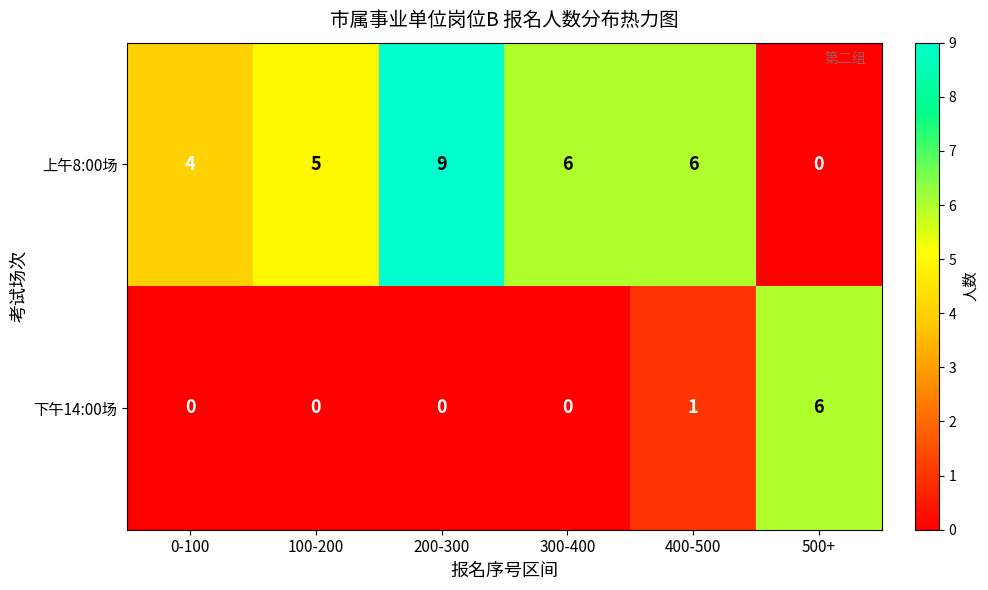

At which category is the sum across all series the highest?

200-300